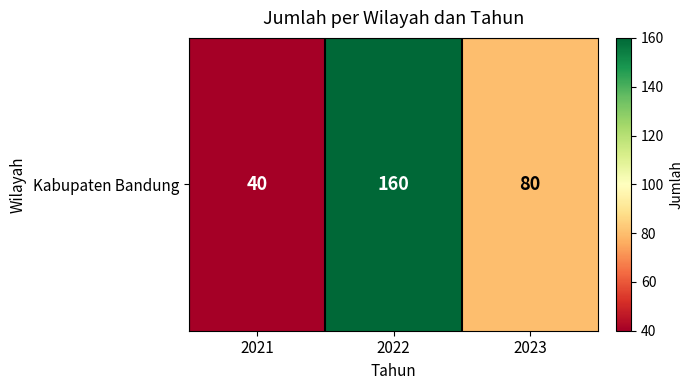

At which label is the value closest to 100?

2023